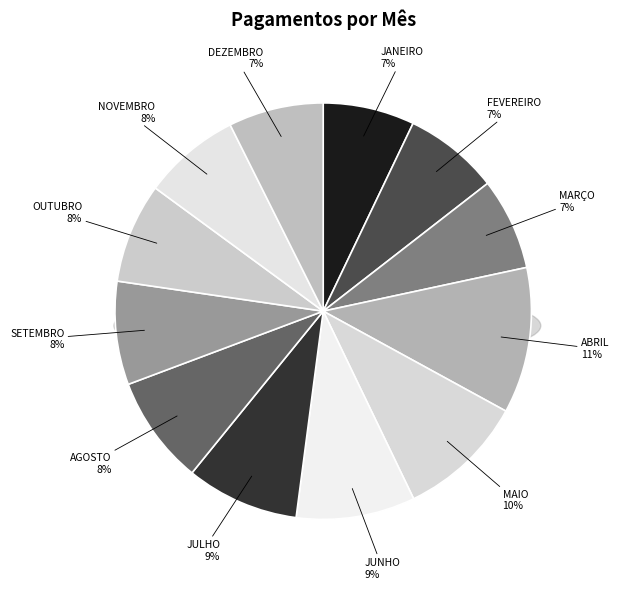

Approximately how many times larger is the value at OUTUBRO compared to ABRIL?

0.7